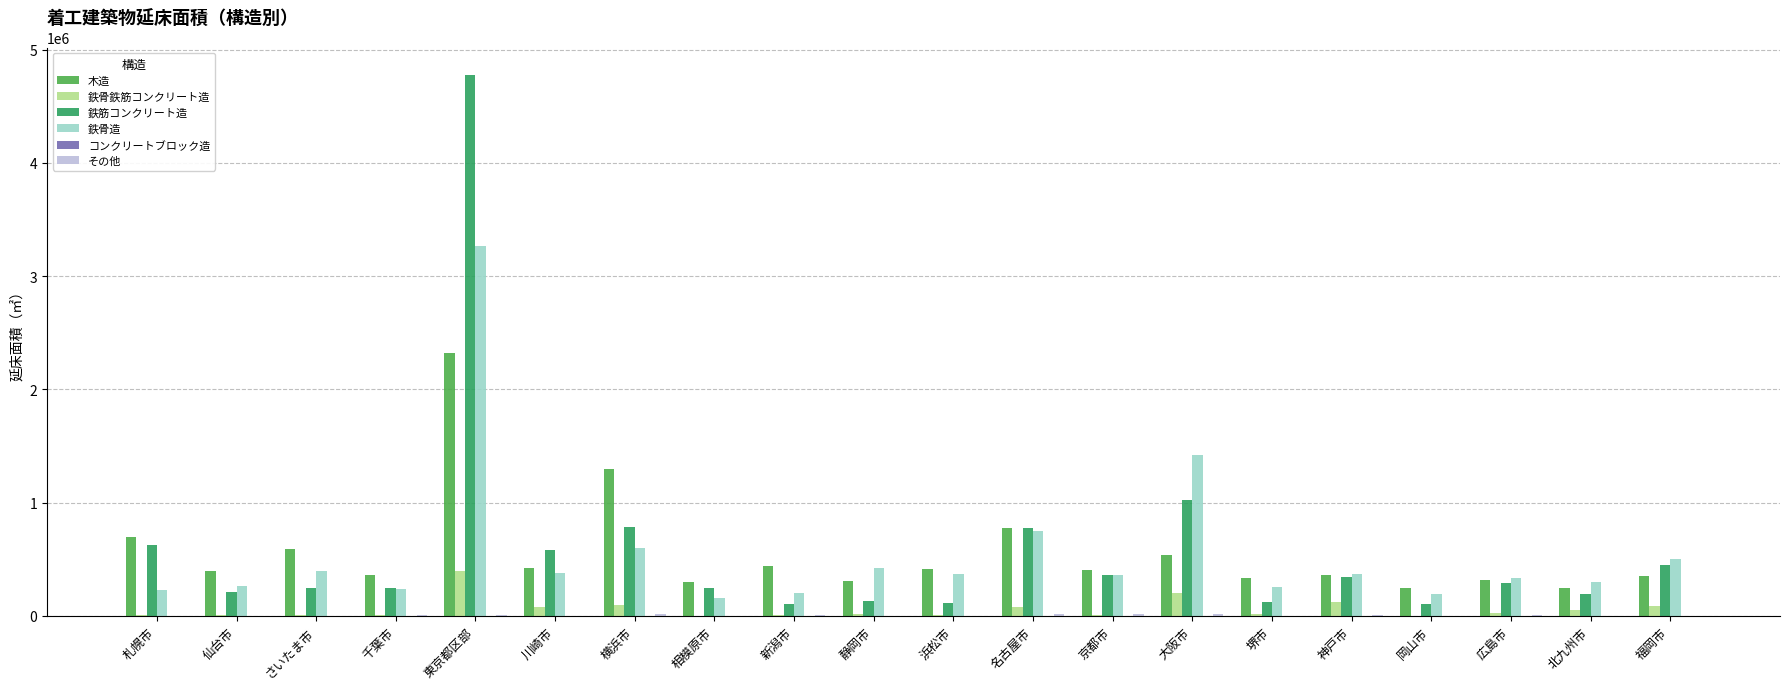

At which category is the sum across all series the highest?

東京都区部